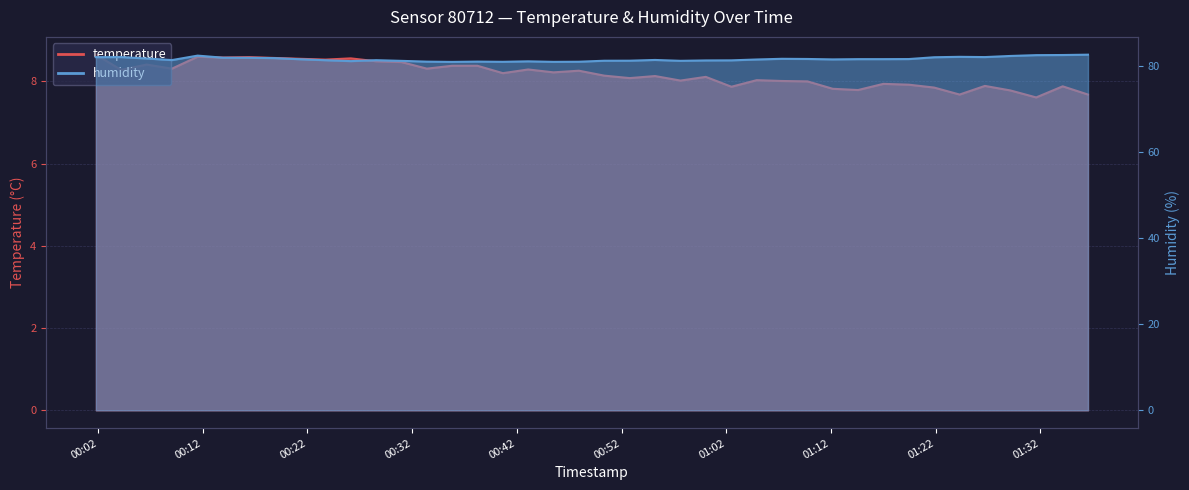

How many interior local peaks does the humidity series have?

8